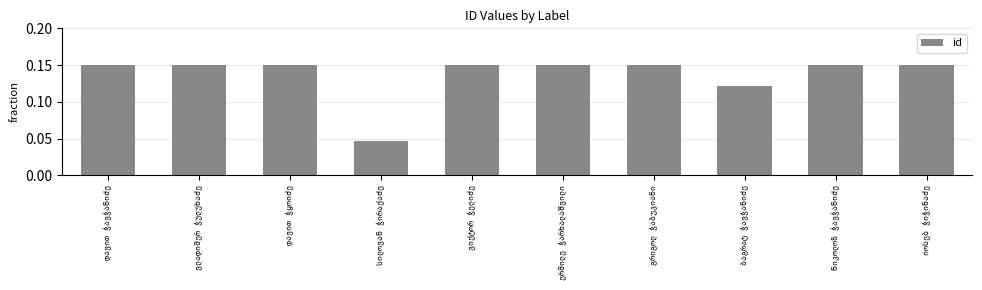

How many values are between 0 and 1?

10